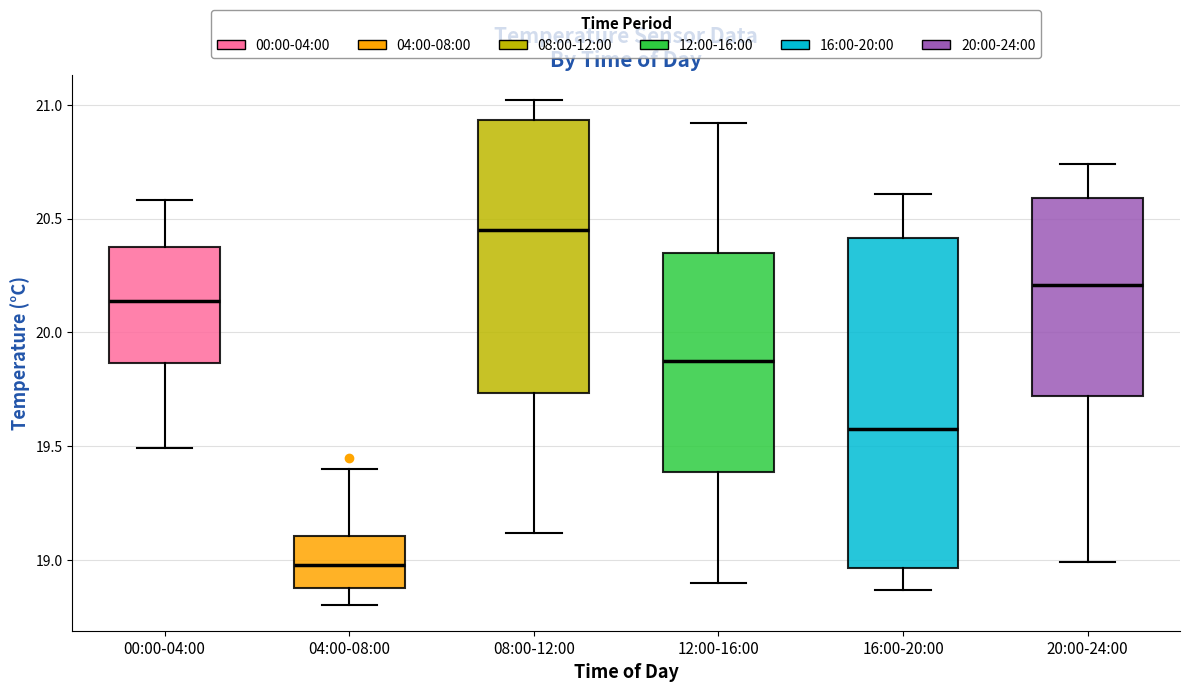

Reading left to right, transcribe this box plot: for each box, give where its median line is, the range the box spans, and where its two whiskers end, as read against the y-axis. The values are not printed on the chart, so give them approximately, as read against the axis.

00:00-04:00: median 20.15, box 19.85 to 20.40, whiskers 19.50 to 20.60
04:00-08:00: median 19.00, box 18.90 to 19.10, whiskers 18.80 to 19.40
08:00-12:00: median 20.45, box 19.75 to 20.95, whiskers 19.10 to 21.00
12:00-16:00: median 19.90, box 19.40 to 20.35, whiskers 18.90 to 20.90
16:00-20:00: median 19.60, box 18.95 to 20.40, whiskers 18.85 to 20.60
20:00-24:00: median 20.20, box 19.70 to 20.60, whiskers 19.00 to 20.75